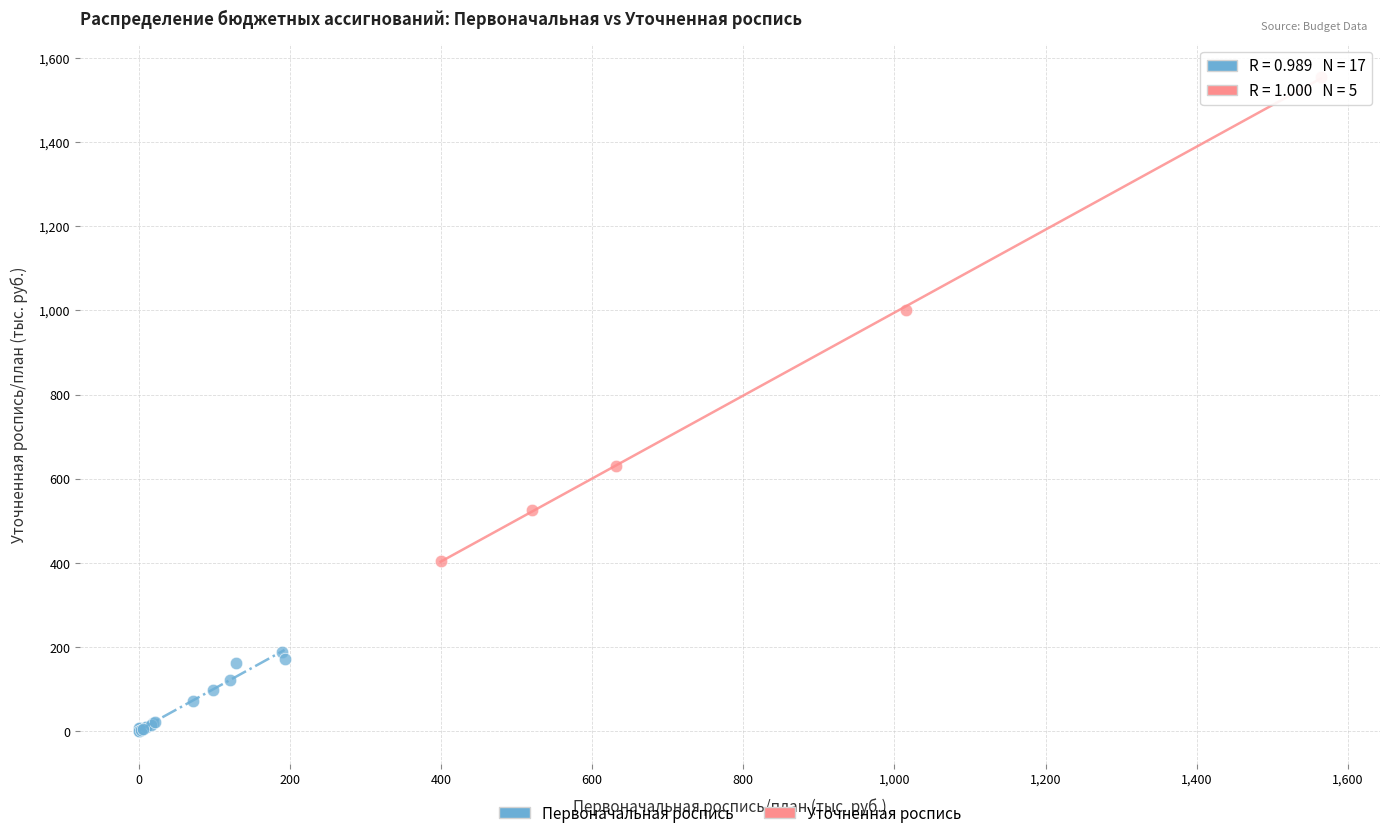

Which series has the largest Y range (max minus min)?

Уточненная роспись